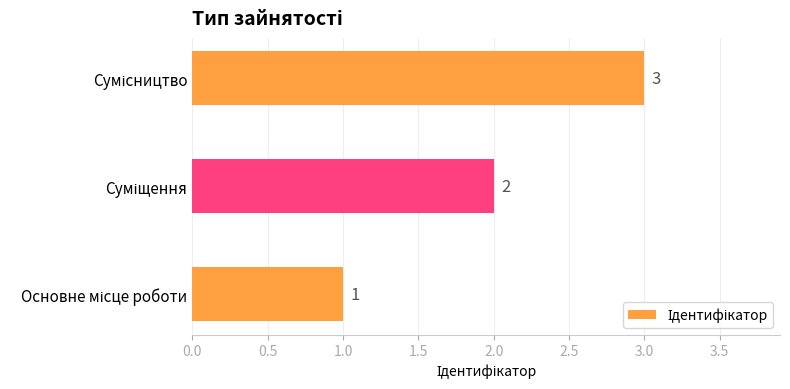

What is the maximum value shown in the chart?

3